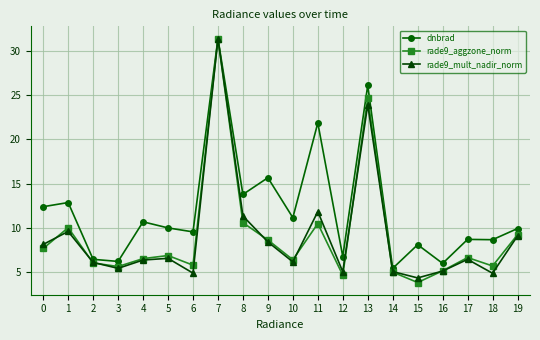

Which series has the widest spread of values?

rade9_aggzone_norm